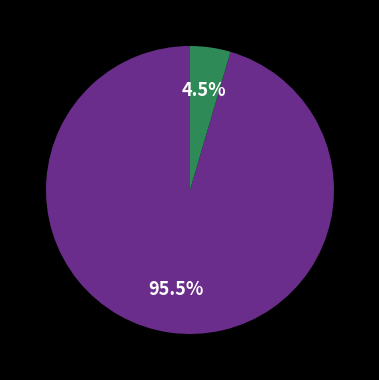

Is there a majority slice in this chart?

Yes